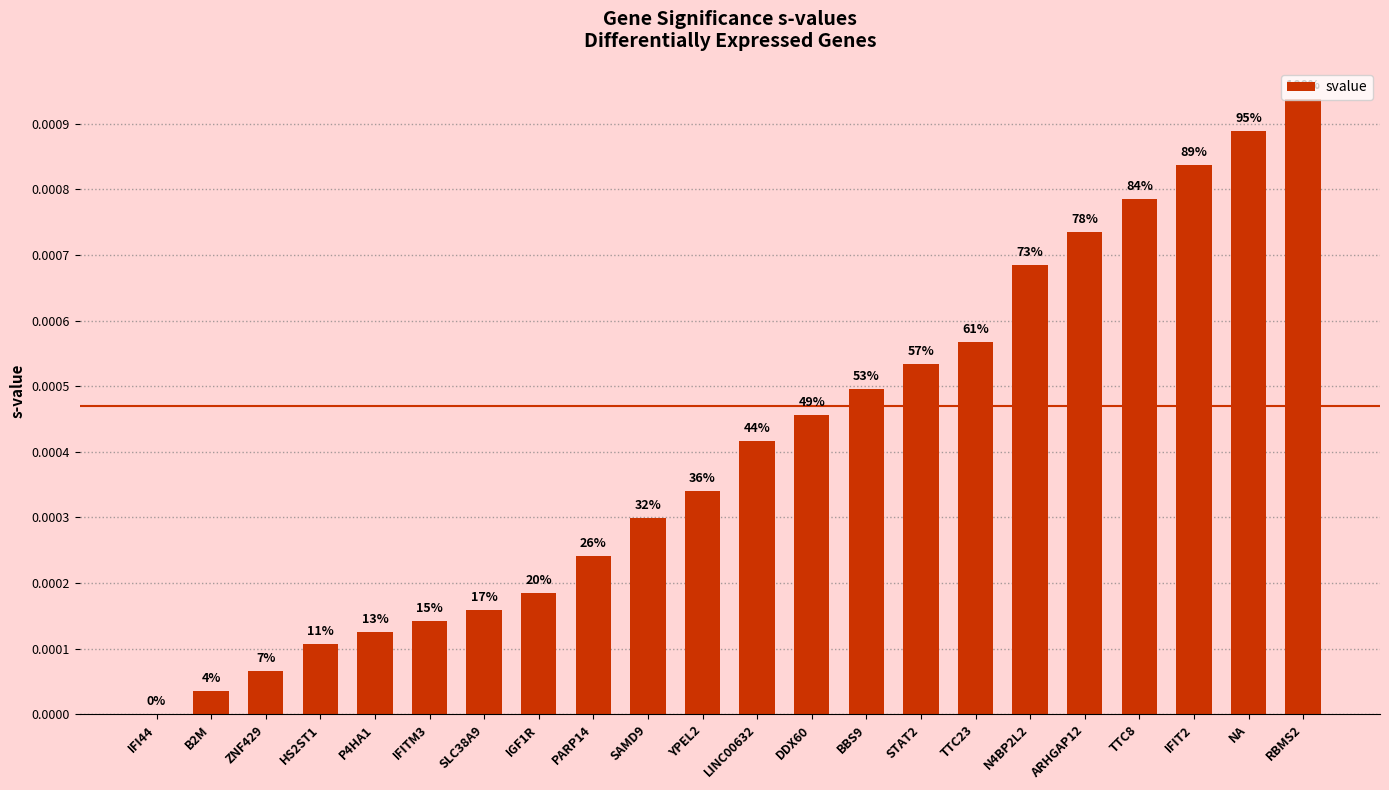

At which label is the value closest to 0?

IFI44